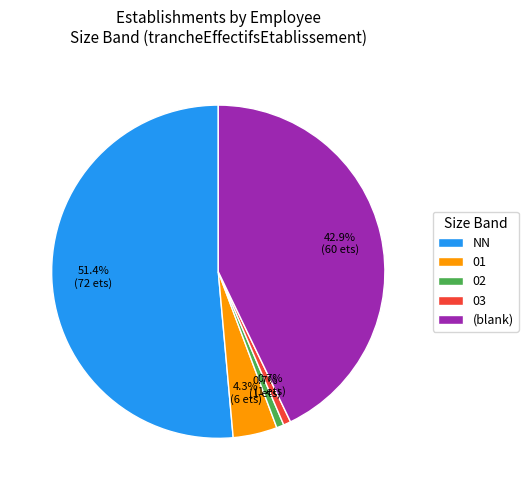

To the nearest percent, what portion does 01 represent?

4%